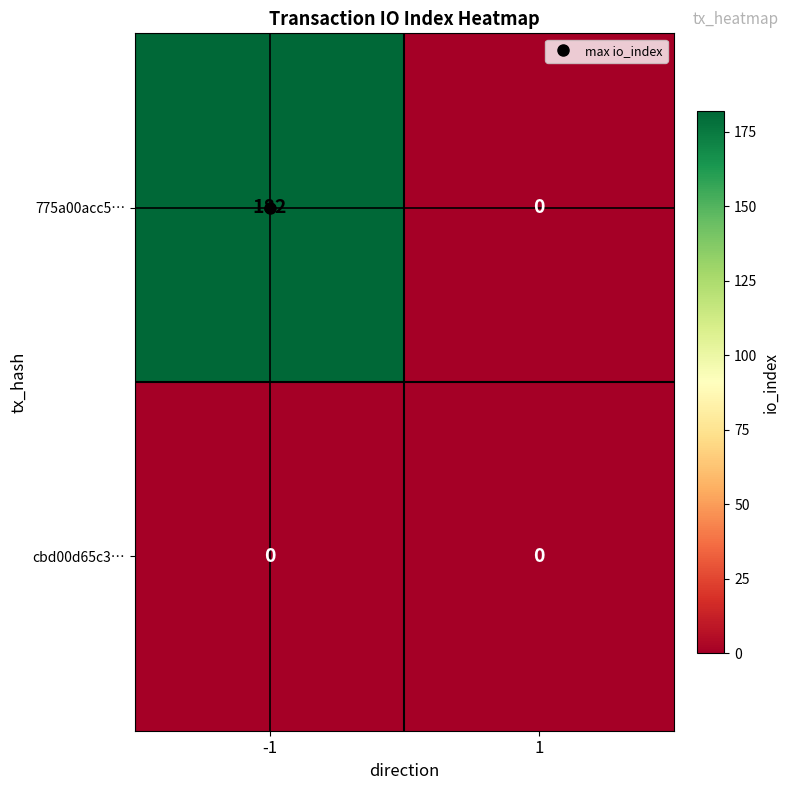

What value does the 775a00acc5… series have at -1?

182